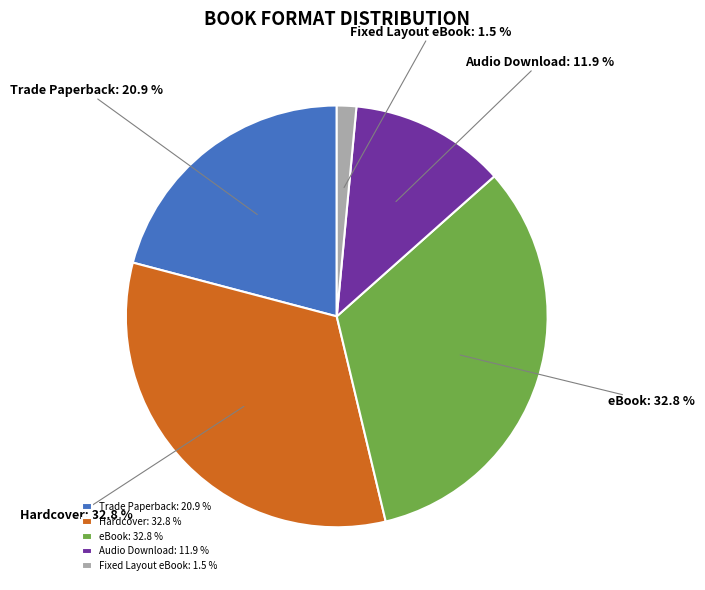

To the nearest percent, what is the average slice percentage?

20%